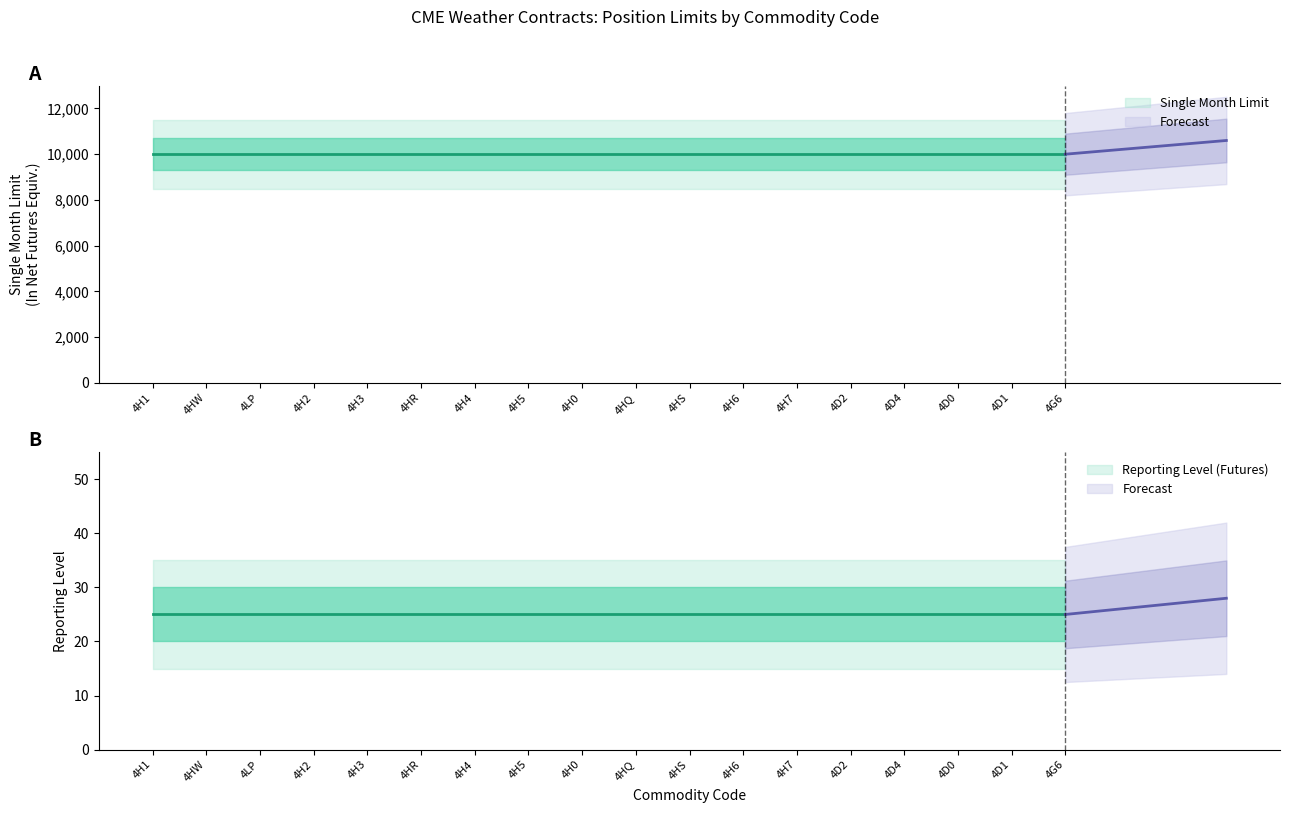

Is it true that Single Month Limit equals 10000 at 4H1?

True